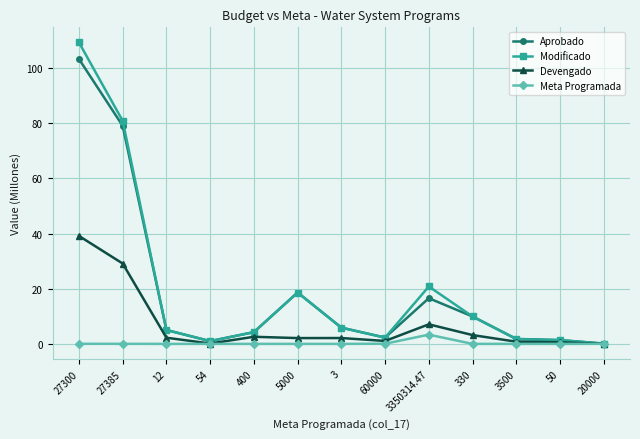

True or false: Aprobado has a value of 2.9 at 330.

False